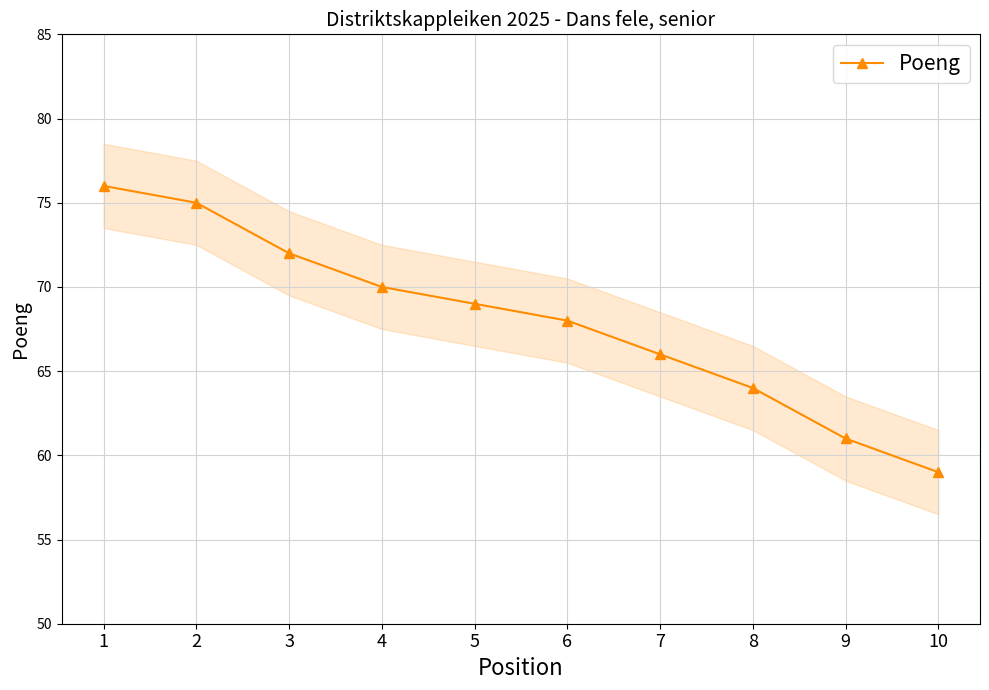

What is the maximum value shown in the chart?

76